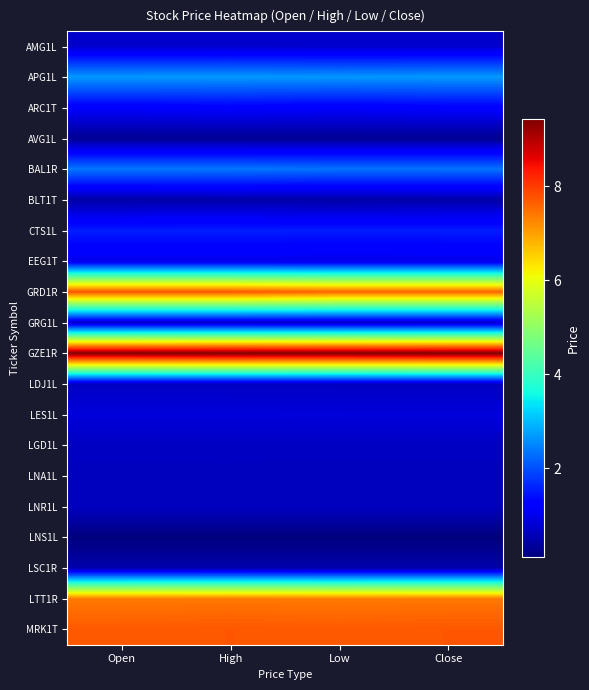

At how many categories does at least one series exceed 7?

4